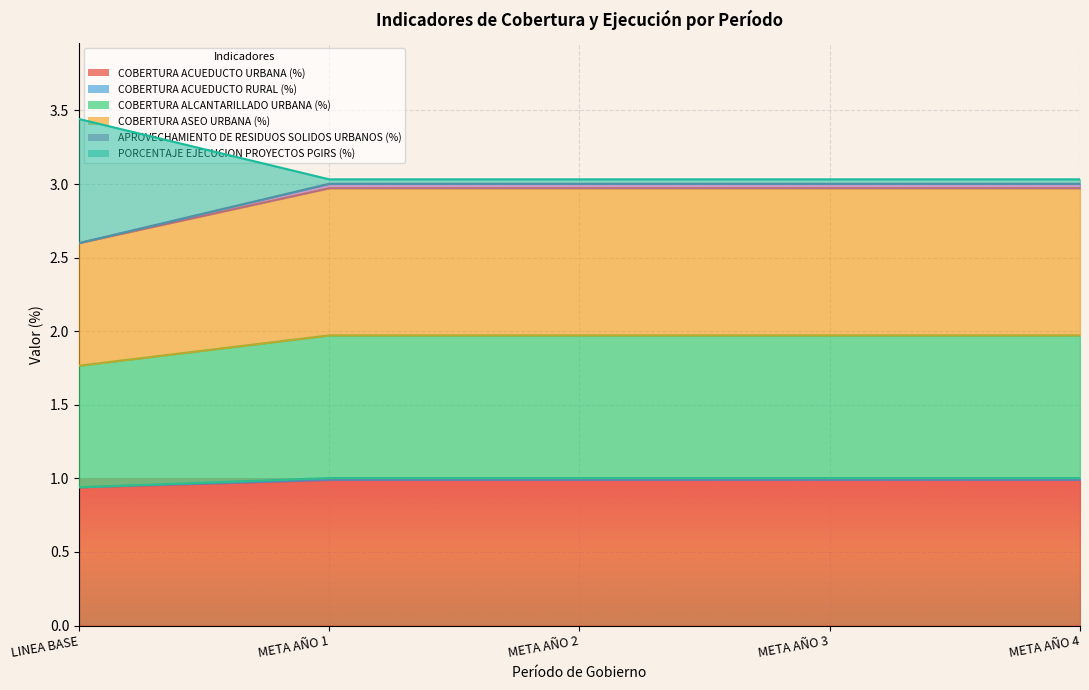

Which series has the largest range (max minus min)?

PORCENTAJE EJECUCION PROYECTOS PGIRS (%)